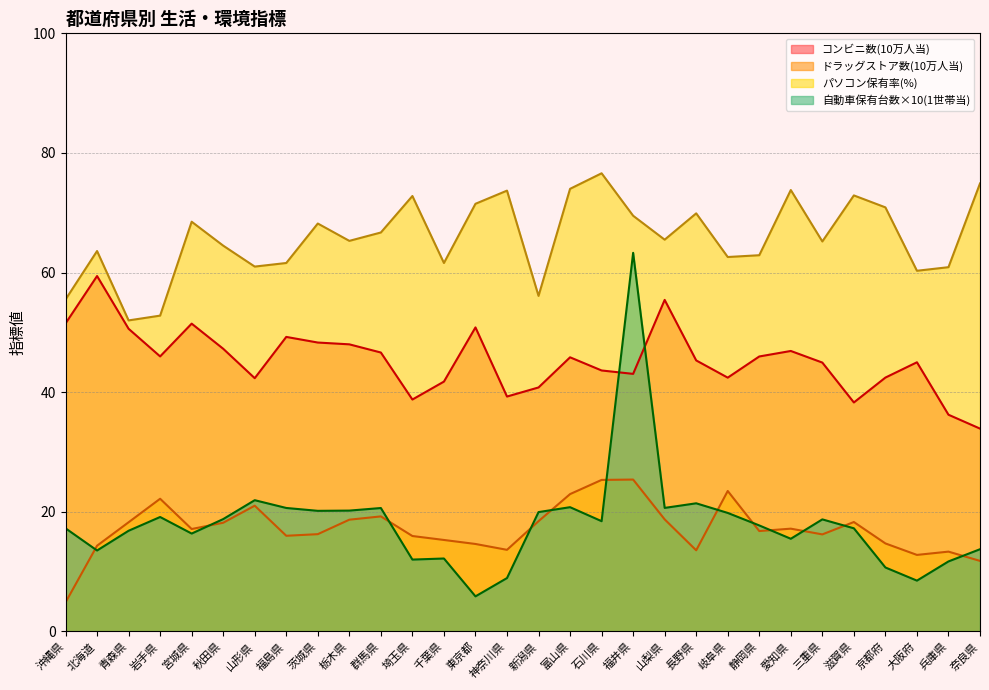

Between which two adjacent categories do DrugStore and CarOwnership first intersect?

沖縄県 and 北海道